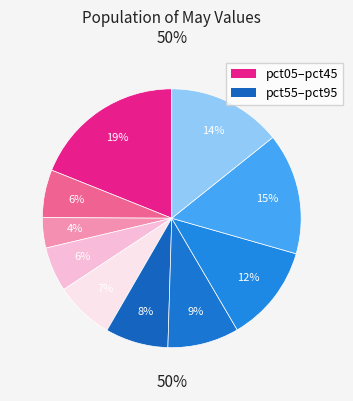

To the nearest percent, what is the average slice percentage?

10%